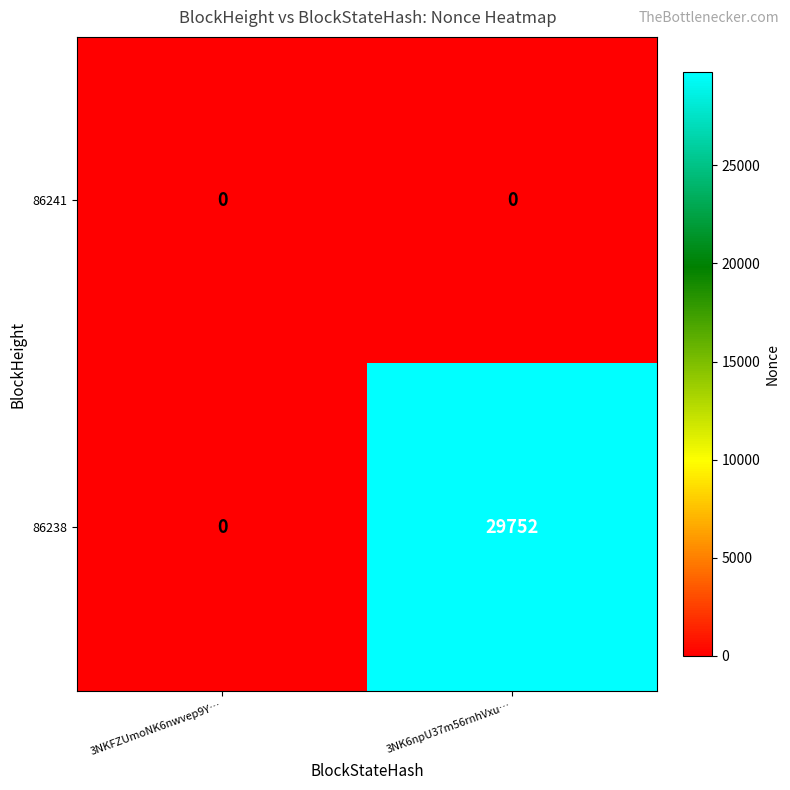

What is the difference between the 86238 values at 3NK6npU37m56rnhVxu… and 3NKFZUmoNK6nwvep9Y…?

29752